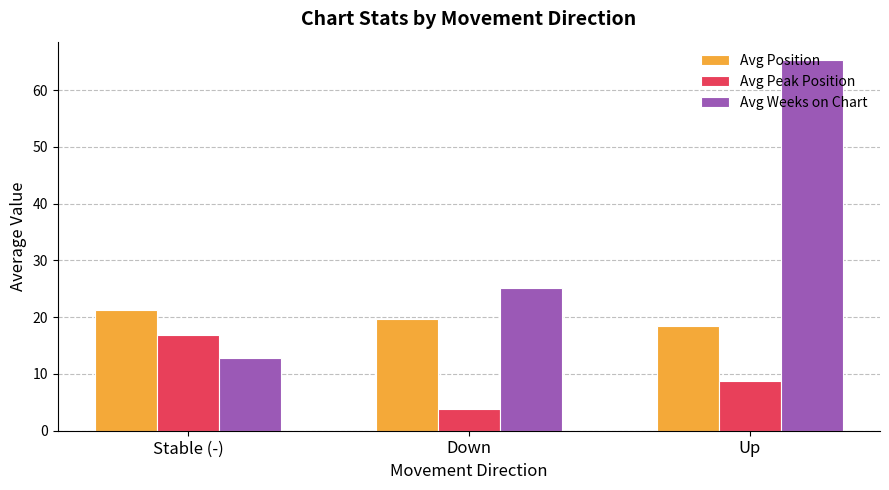

At which label is Avg Peak Position closest to 10?

Up